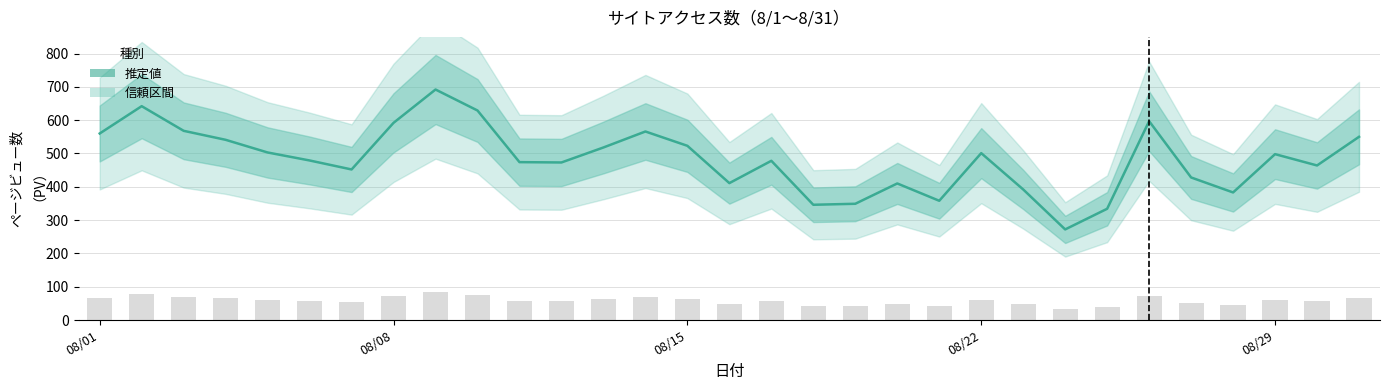

What position from the right is 16?

15